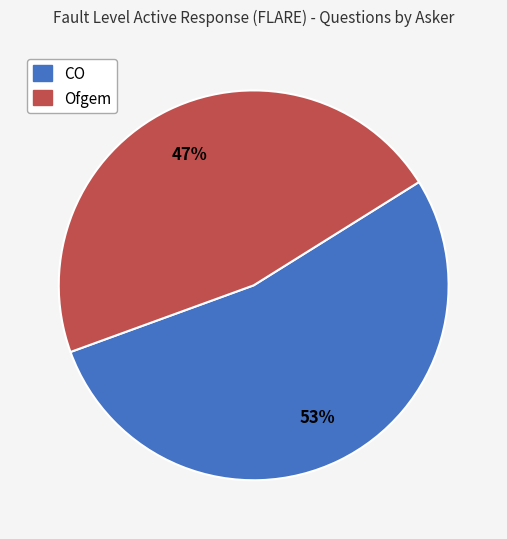

Count the number of slices in the pie.

2